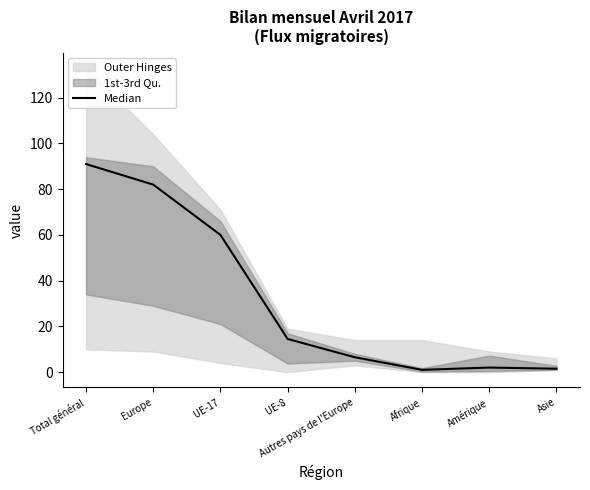

How many lines are shown in the chart?

1